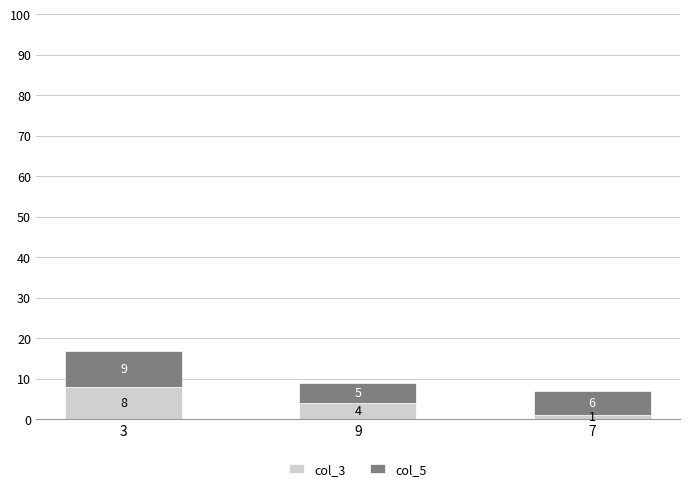

Reading left to right, transcribe the values for col_3.

3=8	9=4	7=1